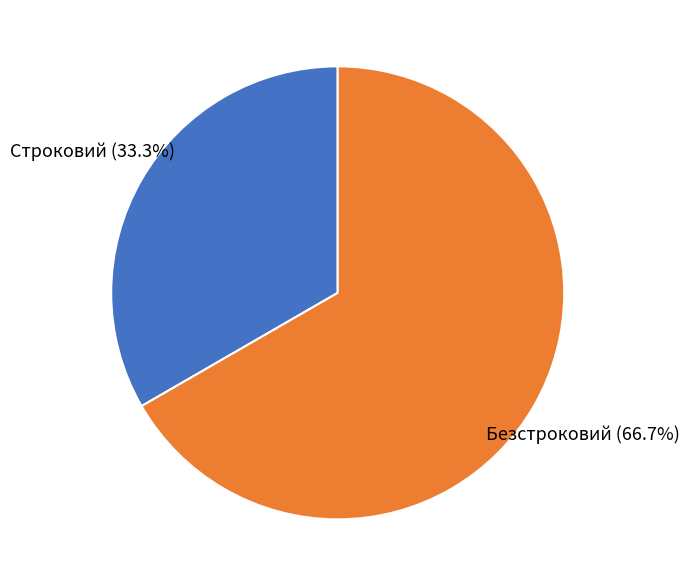

To the nearest percent, what is the average slice percentage?

50%